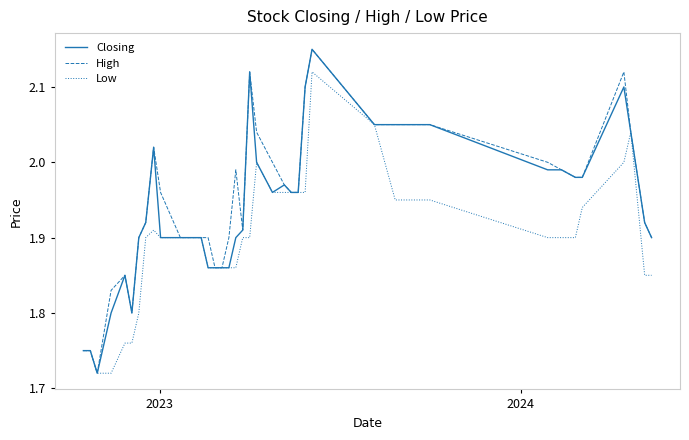

What is the difference between the maximum and minimum values in the Closing series?

0.4